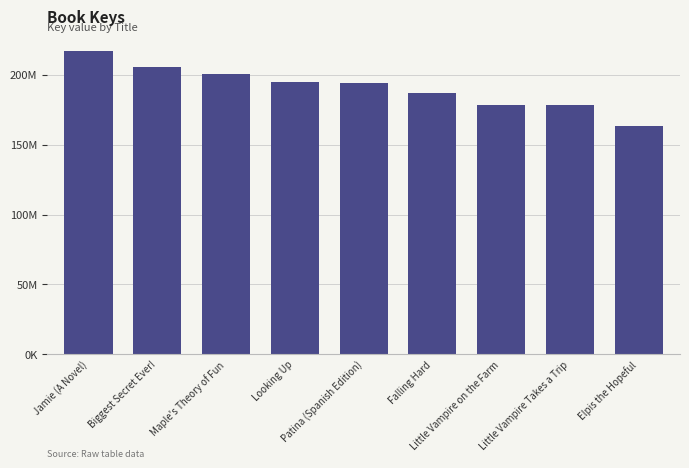

The chart shows a value of 163628589 at Elpis the Hopeful. True or false?

True